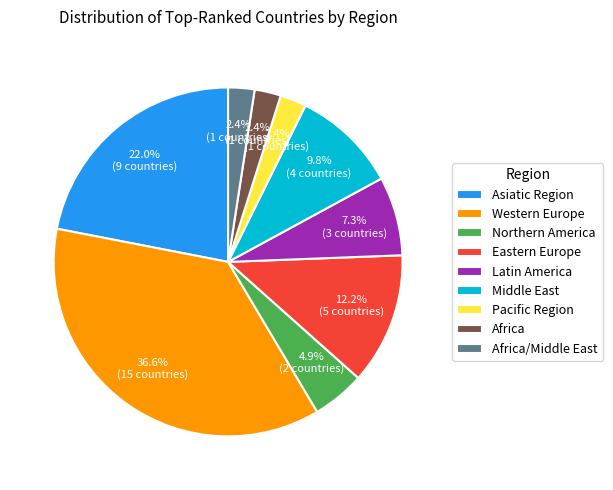

Does Northern America represent more than half of the total?

No